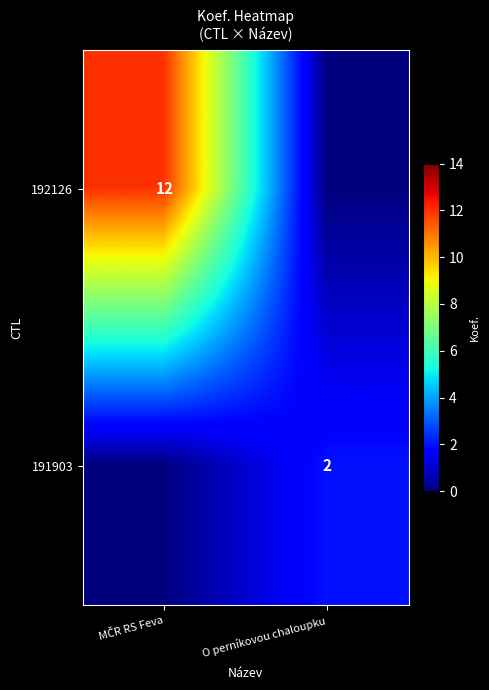

The value of 191903 at O perníkovou chaloupku is 2. True or false?

True